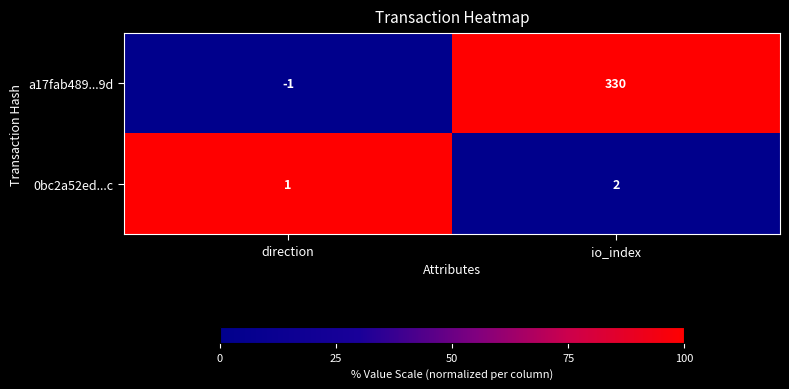

What is the sum of all 0bc2a52ed...c values?

3